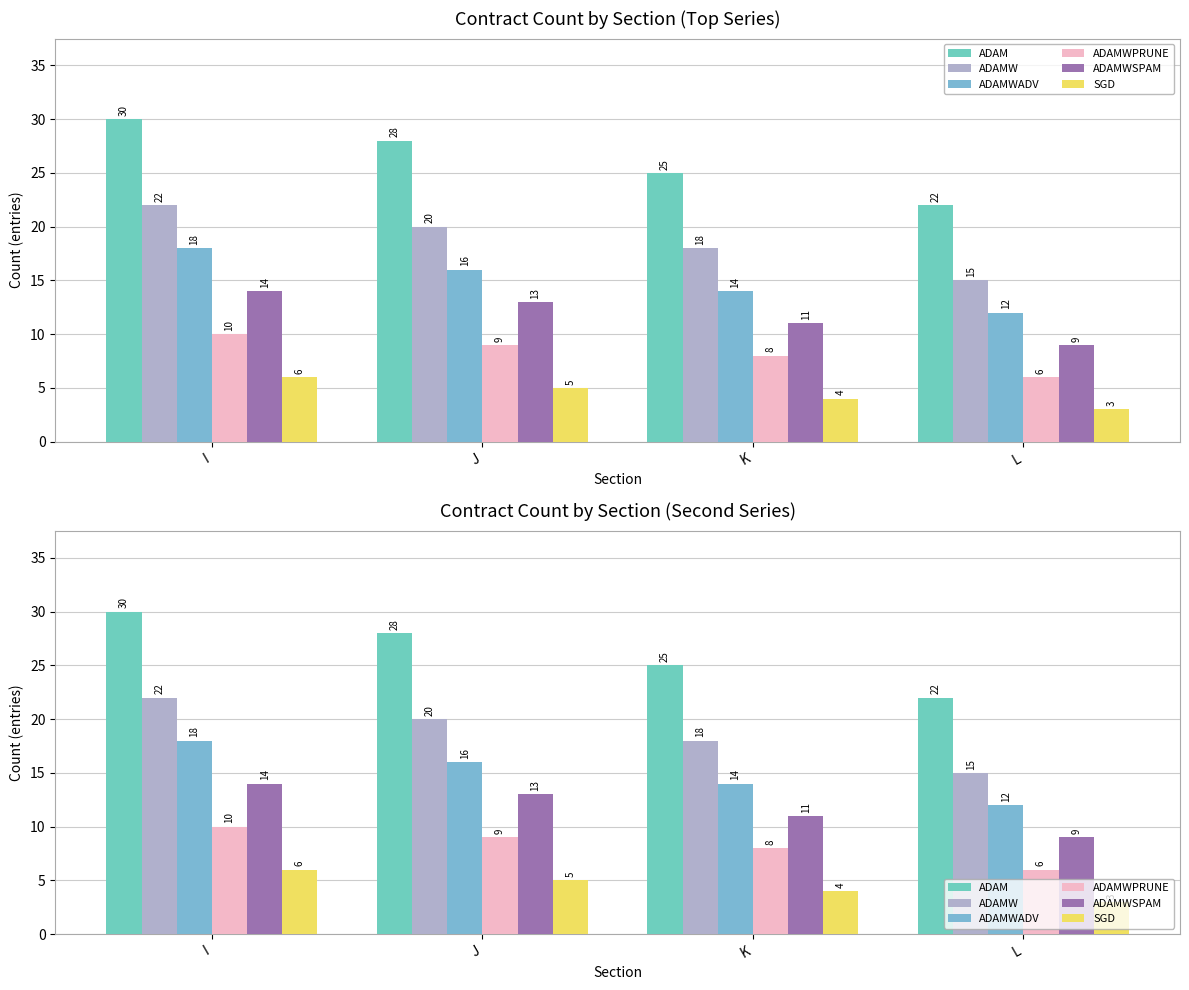

Are the bars horizontal?

No